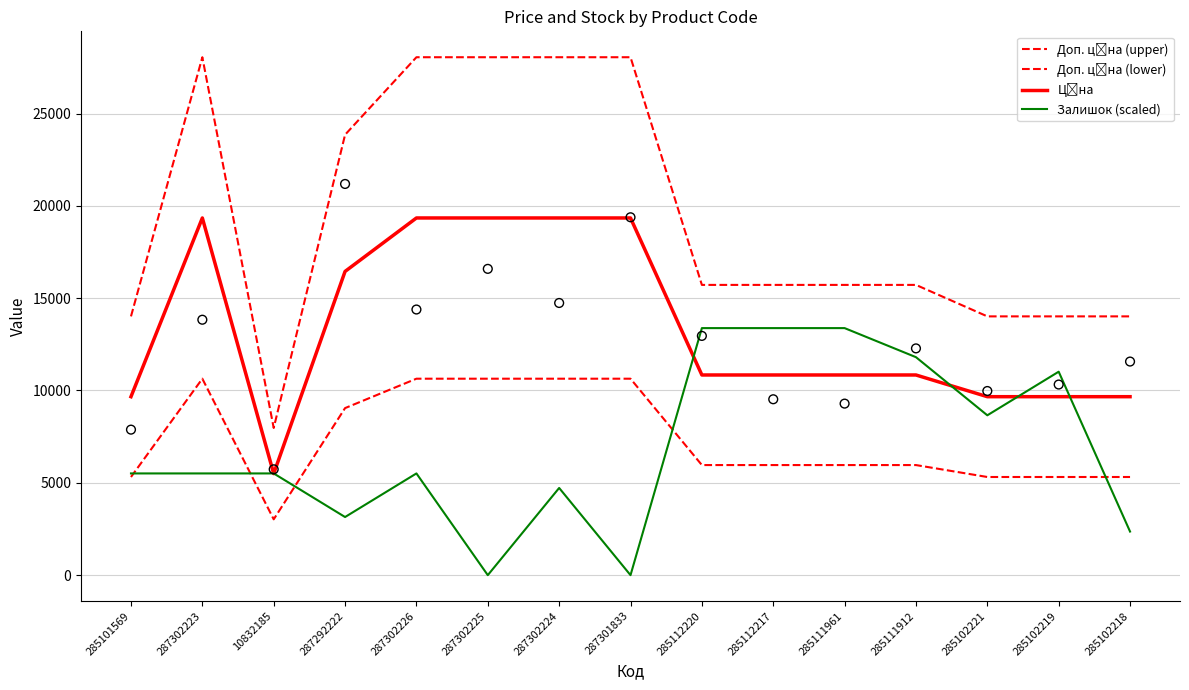

At which category is the sum across all series the highest?

287302223